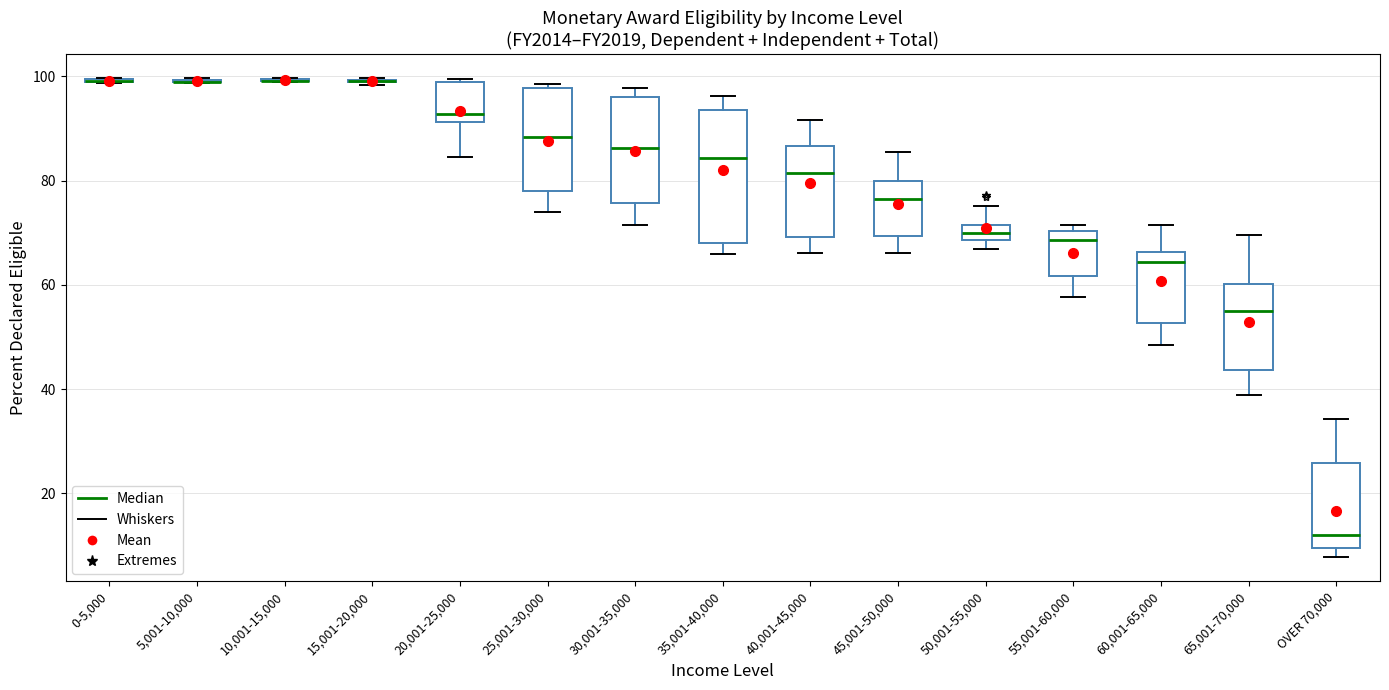

Where is the lower edge of the box for 30,001-35,000 on the y-axis? The values are not printed on the chart, so give them approximately, as read against the axis.

76